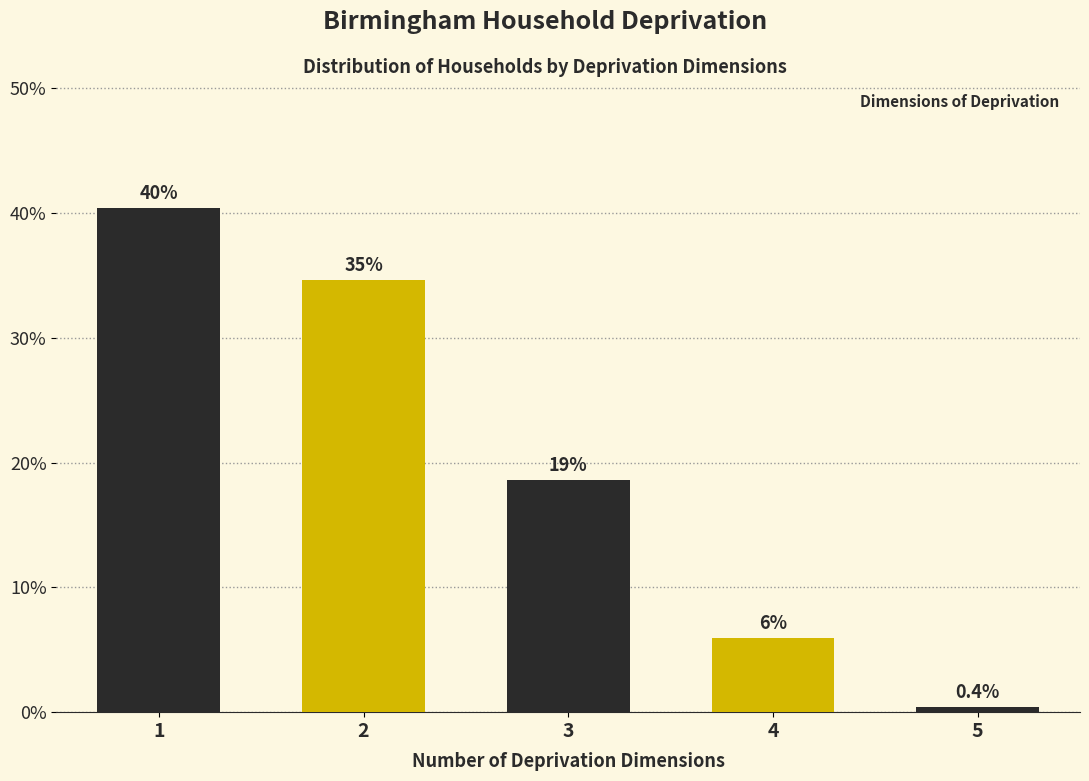

Between 4 and 5, which is larger?

4